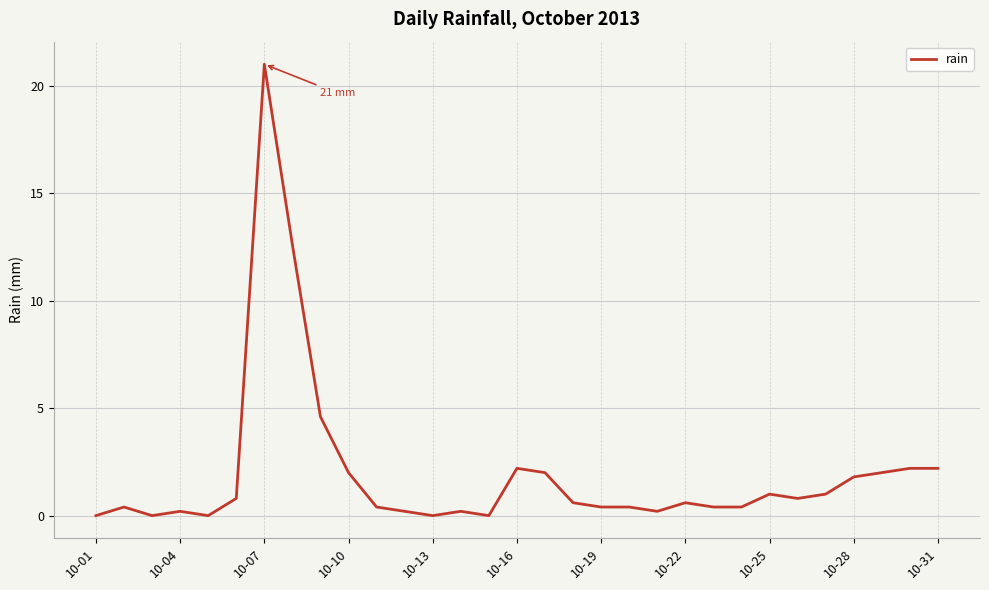

Reading left to right, transcribe all the data shown in this chart.

0.0	0.4	0.0	0.2	0.0	0.8	21.0	12.6	4.6	2.0	0.4	0.2	0.0	0.2	0.0	2.2	2.0	0.6	0.4	0.4	0.2	0.6	0.4	0.4	1.0	0.8	1.0	1.8	2.0	2.2	2.2